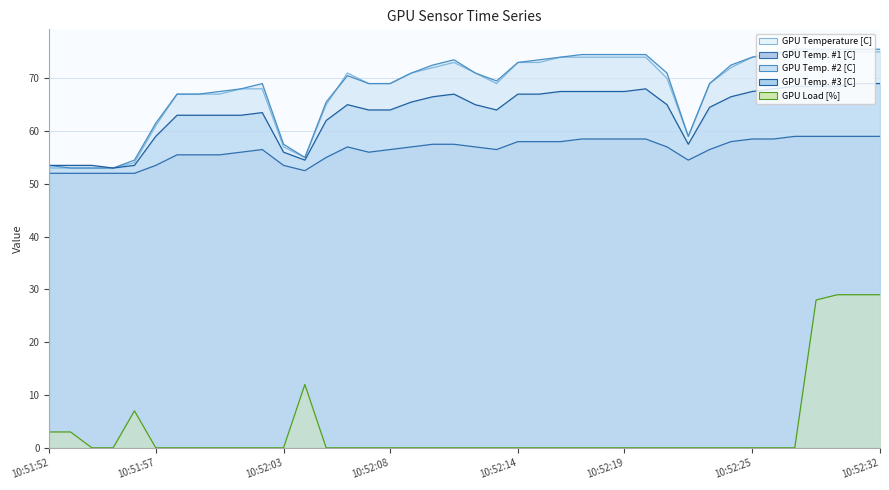

Where is GPU Load [%] nearest to the value 14?

10:52:04